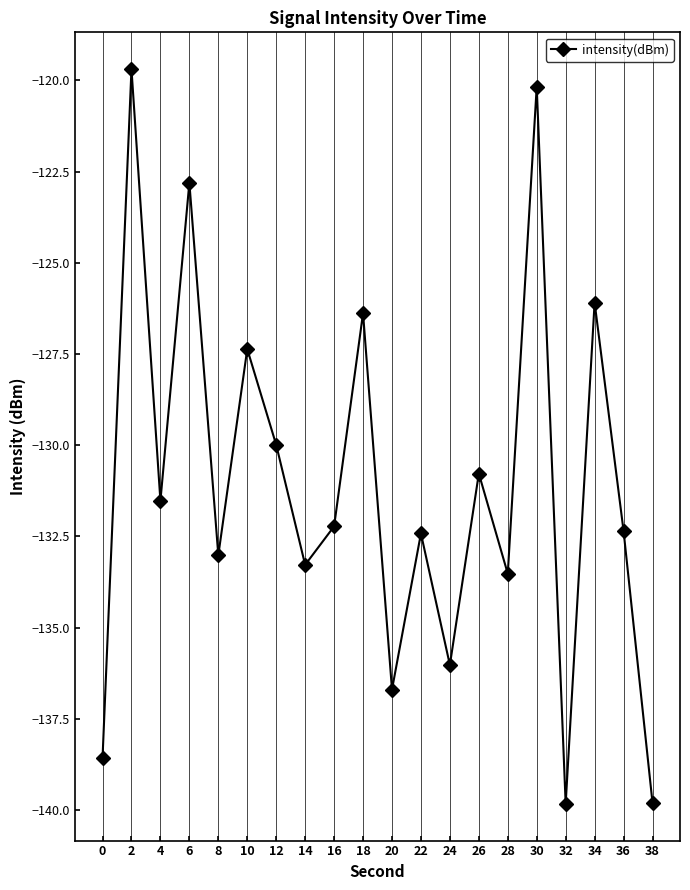

Which has a higher value, 14 or 6?

6